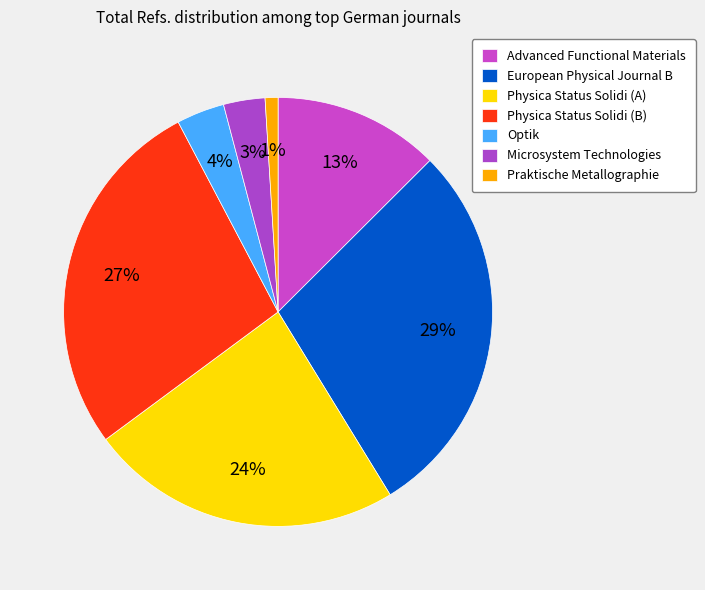

How many segments does this pie chart have?

7